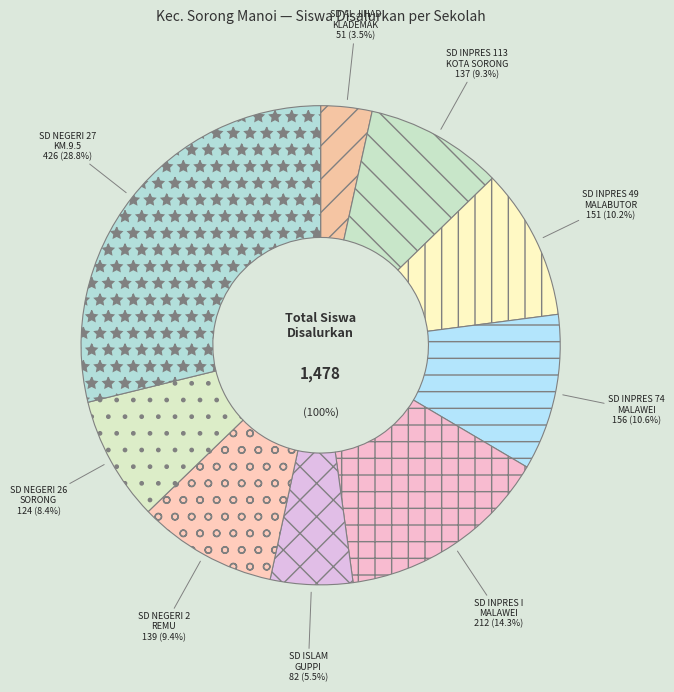

Is it true that SD INPRES I MALAWEI is 26% of the pie?

False